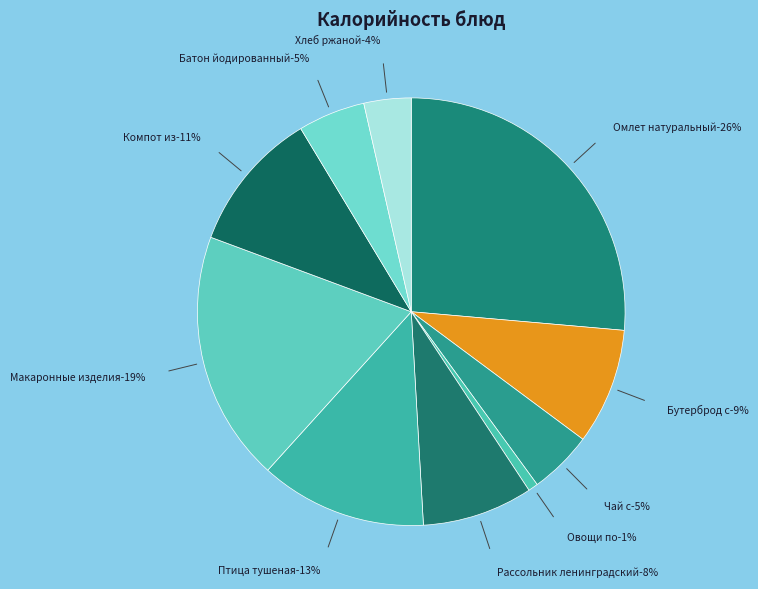

Is it true that Чай с сахаром и лимоном is 5% of the pie?

True